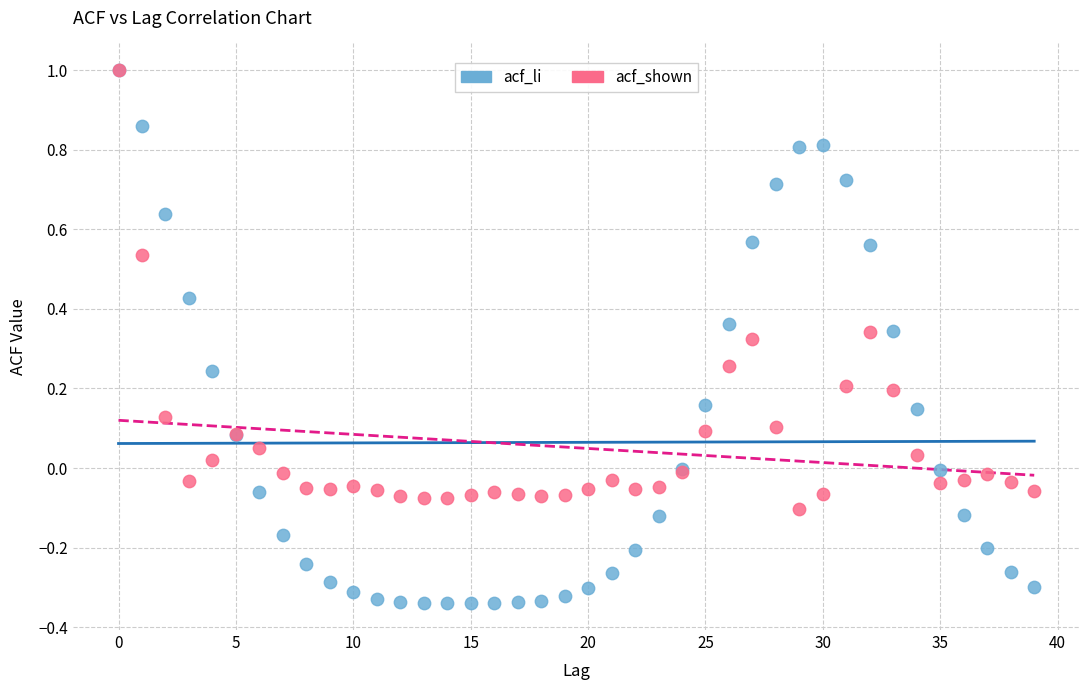

What are all the series names shown in the legend?

acf_li, acf_shown